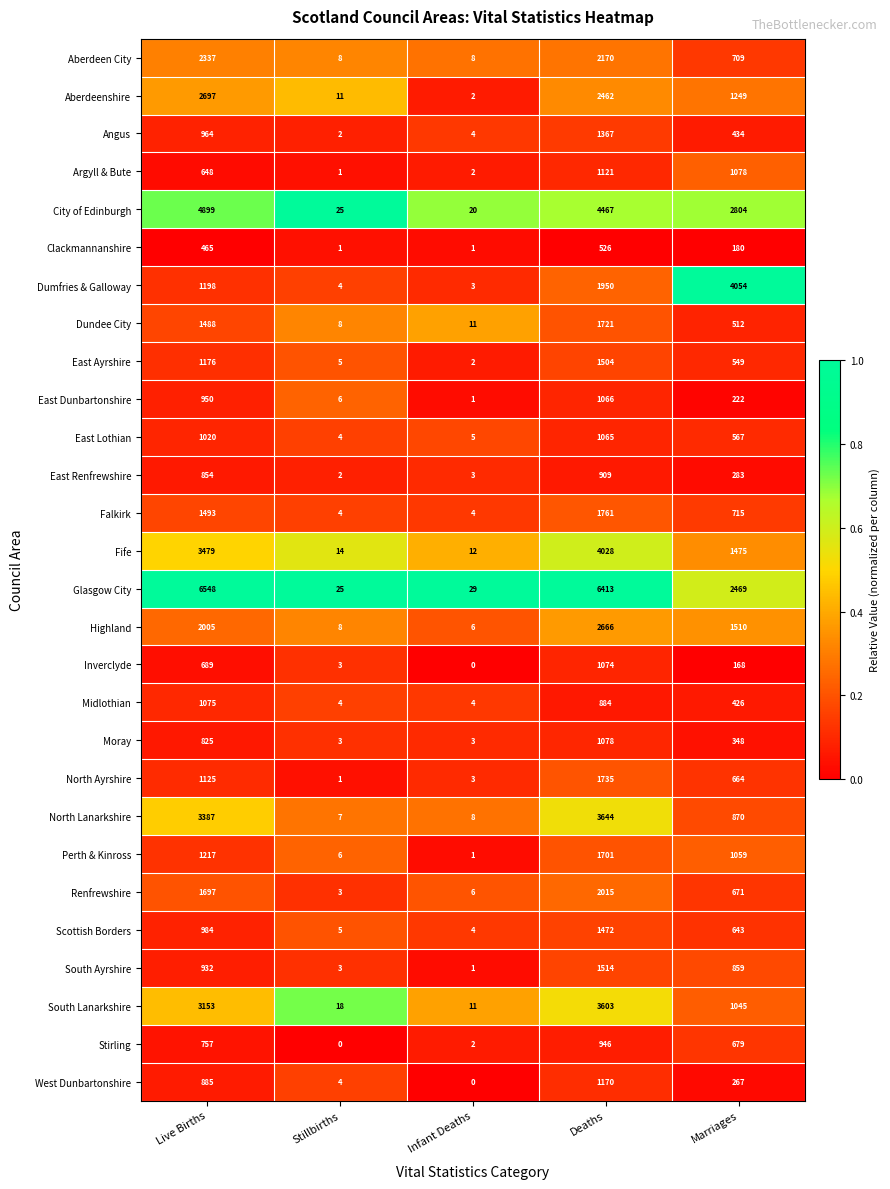

At Live Births, list the series in order from largest to smallest.

Glasgow City, City of Edinburgh, Fife, North Lanarkshire, South Lanarkshire, Aberdeenshire, Aberdeen City, Highland, Renfrewshire, Falkirk, Dundee City, Perth & Kinross, Dumfries & Galloway, East Ayrshire, North Ayrshire, Midlothian, East Lothian, Scottish Borders, Angus, East Dunbartonshire, South Ayrshire, West Dunbartonshire, East Renfrewshire, Moray, Stirling, Inverclyde, Argyll & Bute, Clackmannanshire